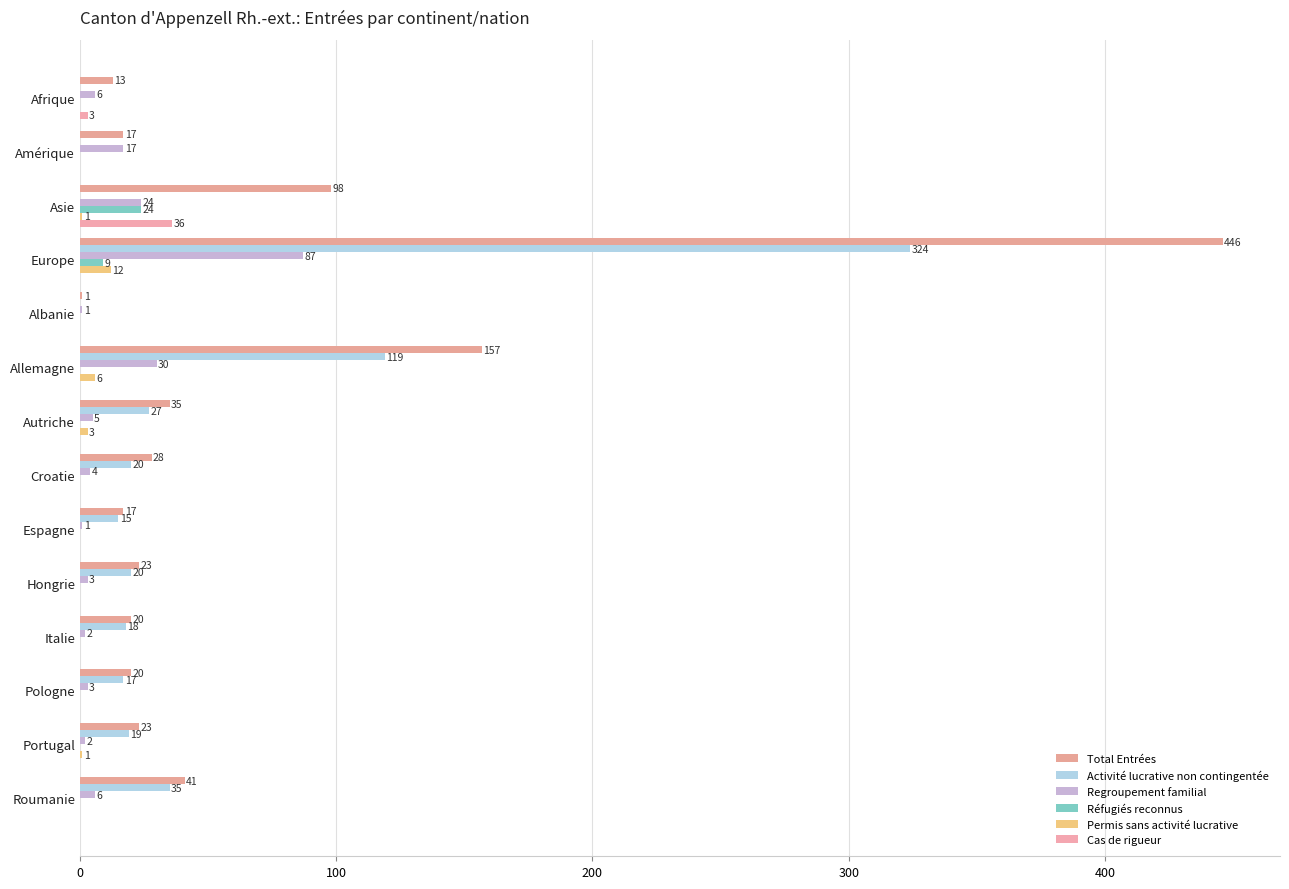

What position from the left is Portugal?

13